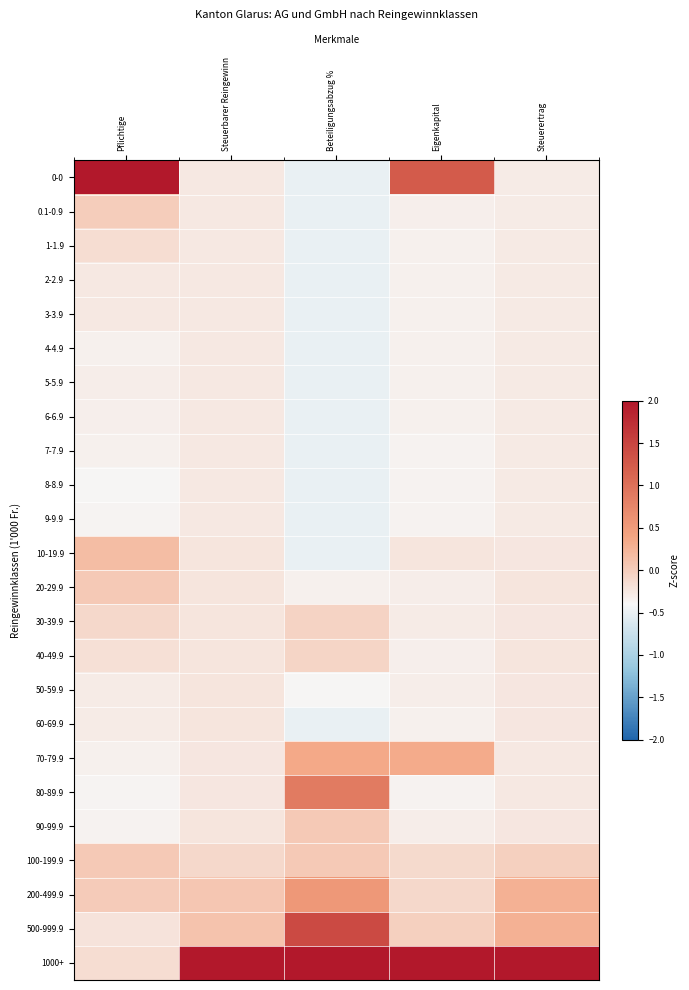

Which label corresponds to the largest value in the chart?

Pflichtige